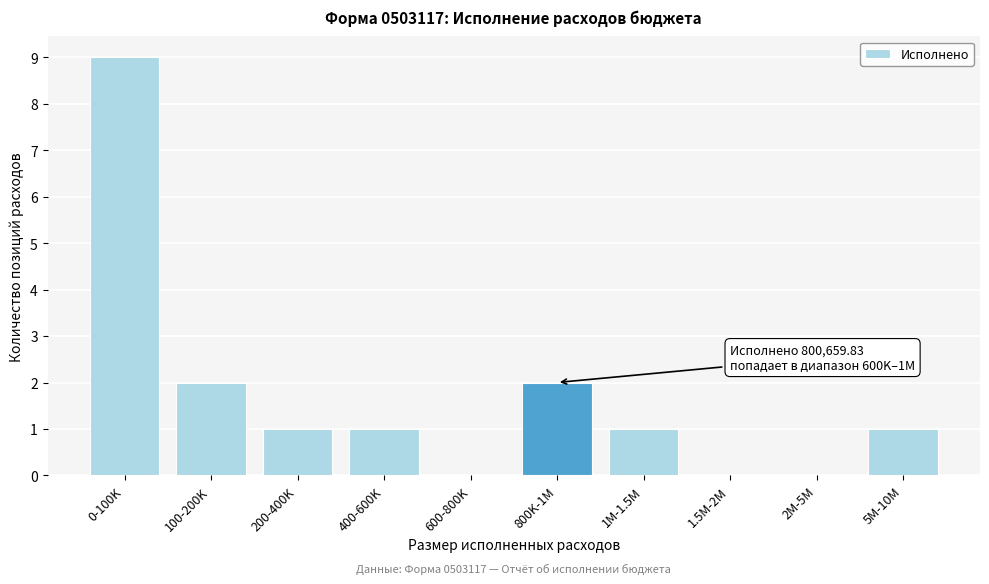

Reading right to left, list all the values displayed in this chart.

5M-10M=1	2M-5M=0	1.5M-2M=0	1M-1.5M=1	800K-1M=2	600-800K=0	400-600K=1	200-400K=1	100-200K=2	0-100K=9